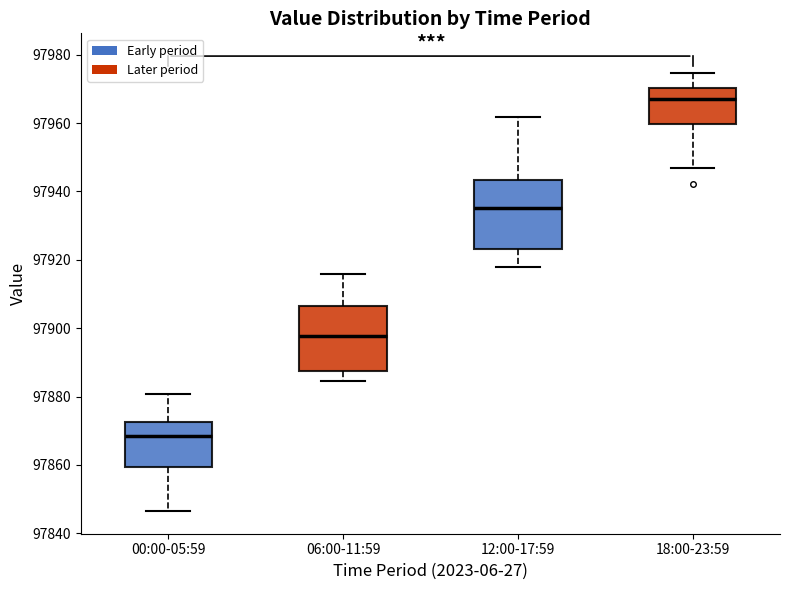

Which box has the highest median line?

18:00-23:59